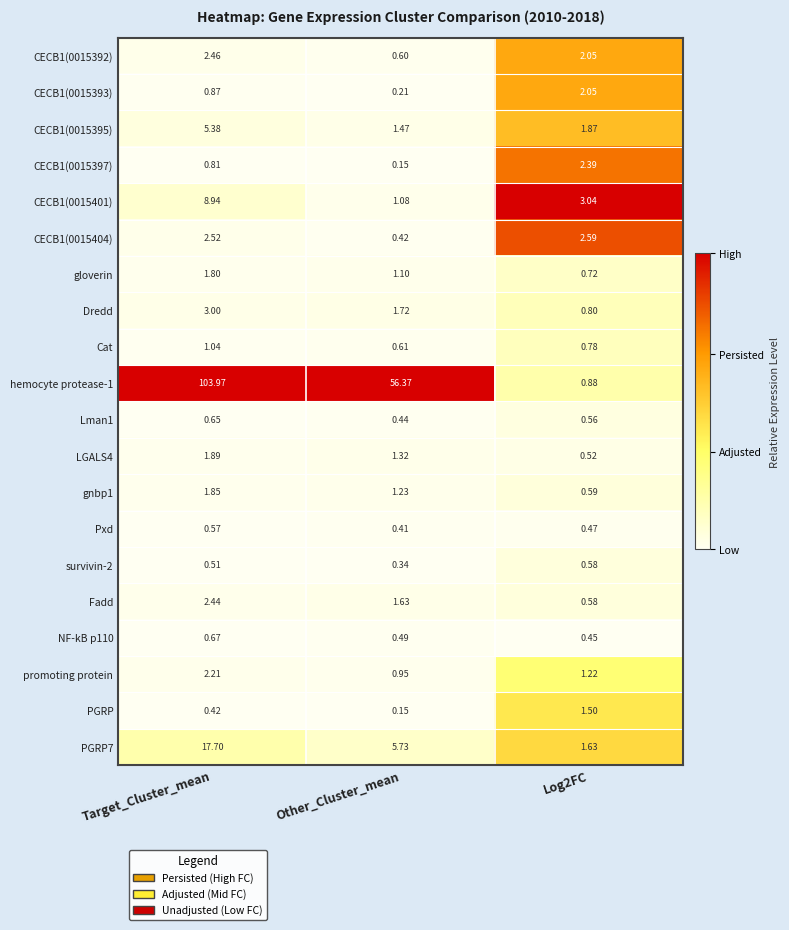

Which category has the lowest value across all series?

Other_Cluster_mean